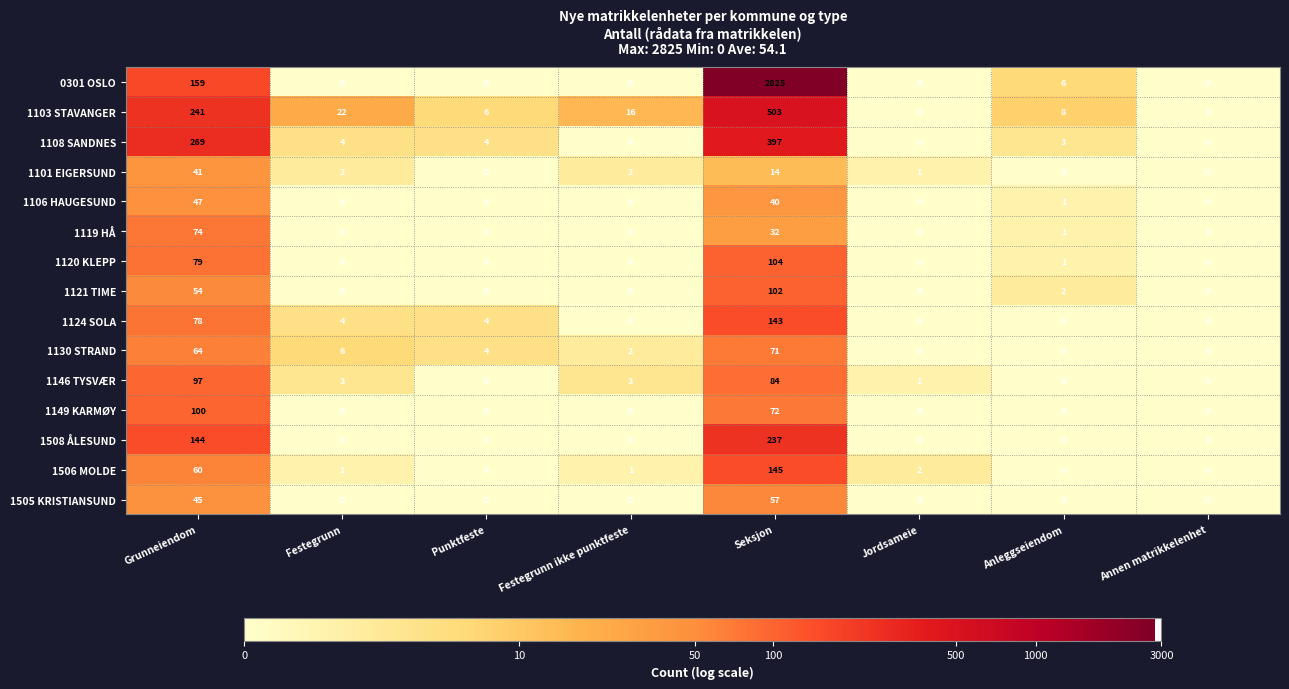

What is the sum of all 1120 KLEPP values?

184